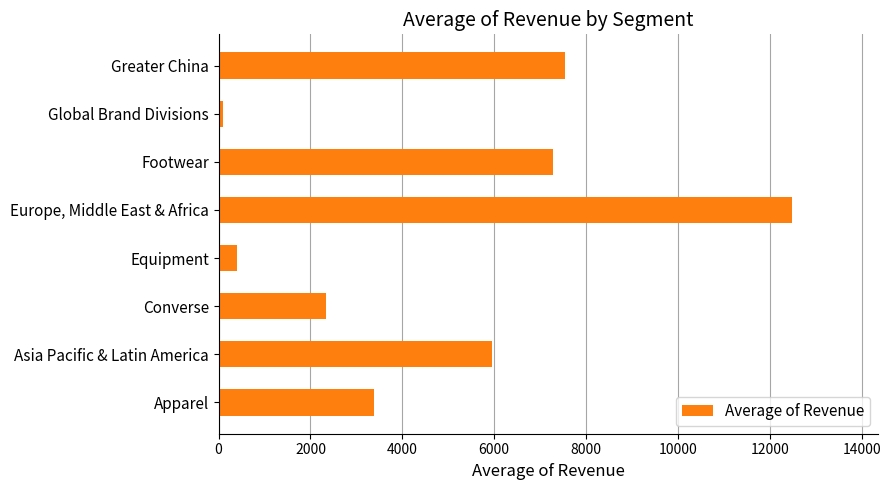

True or false: the data shows 10584.3 at Asia Pacific & Latin America.

False